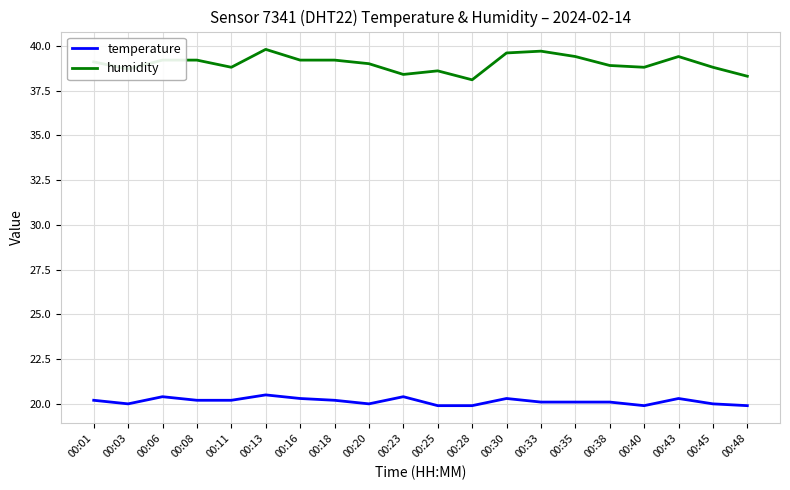

What is the difference between the maximum and minimum values in the temperature series?

0.6